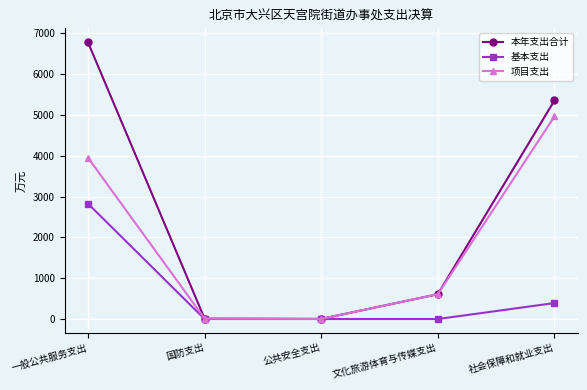

What is the difference between the 本年支出合计 values at 社会保障和就业支出 and 国防支出?

5342.6